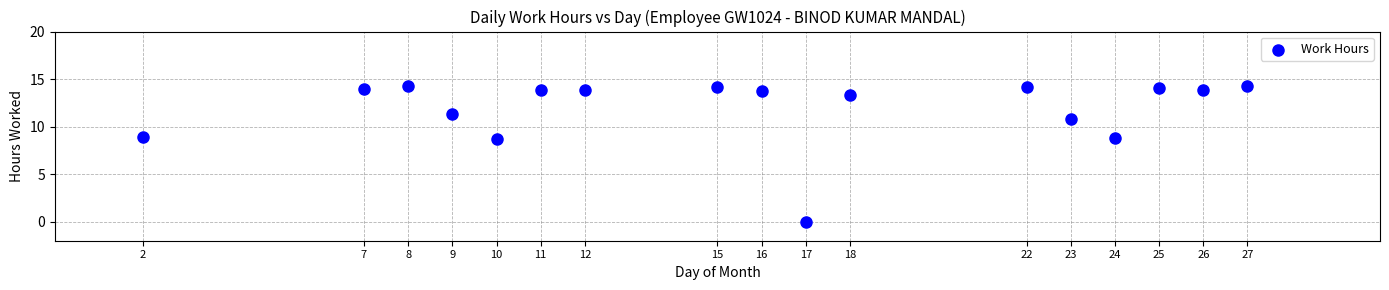

What is the range of X values (max minus min)?

25.0